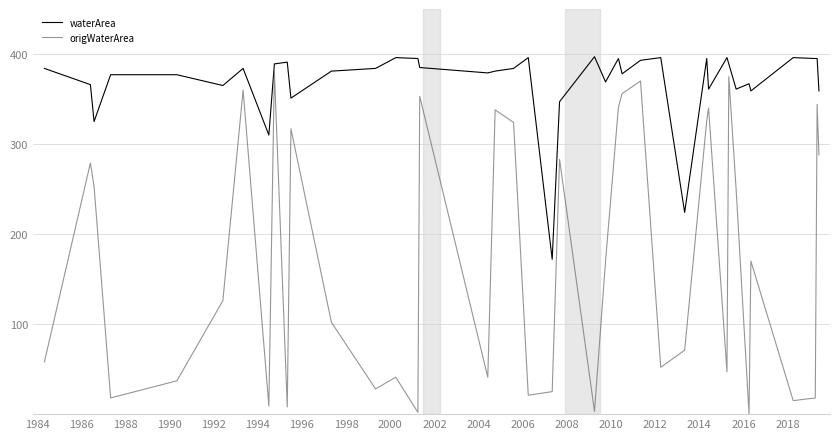

Which series has the widest spread of values?

origWaterArea